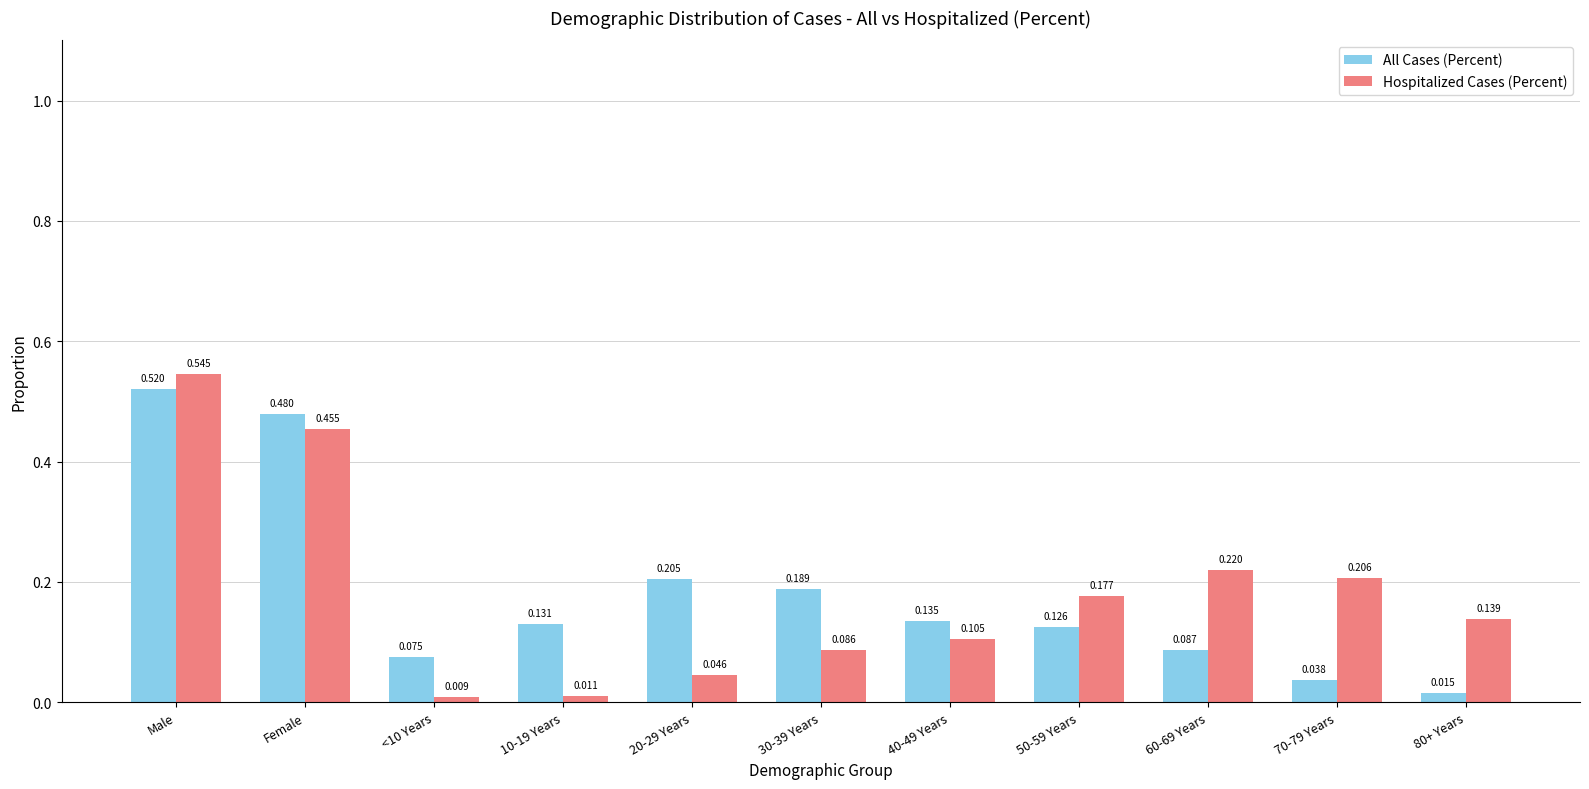

How many bars are there in total?

22